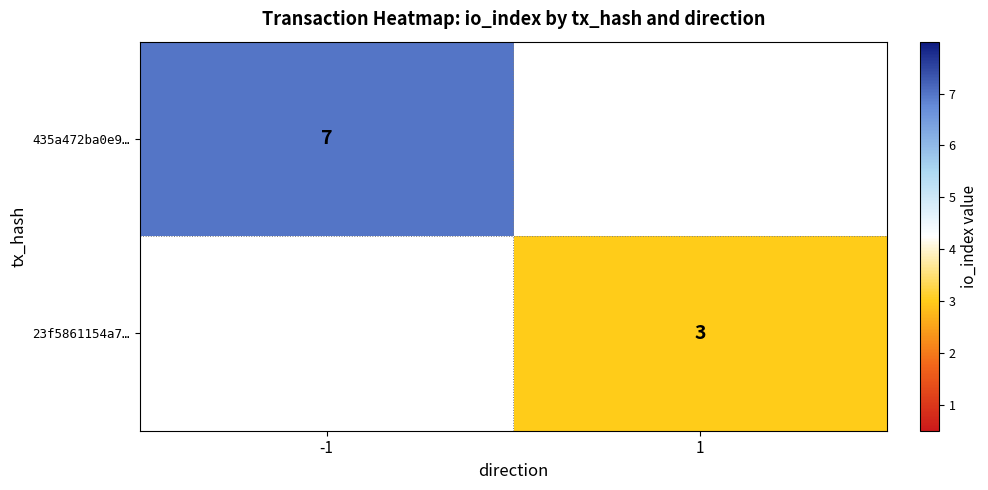

The value of 435a472ba0e9… at -1 is 10. True or false?

False